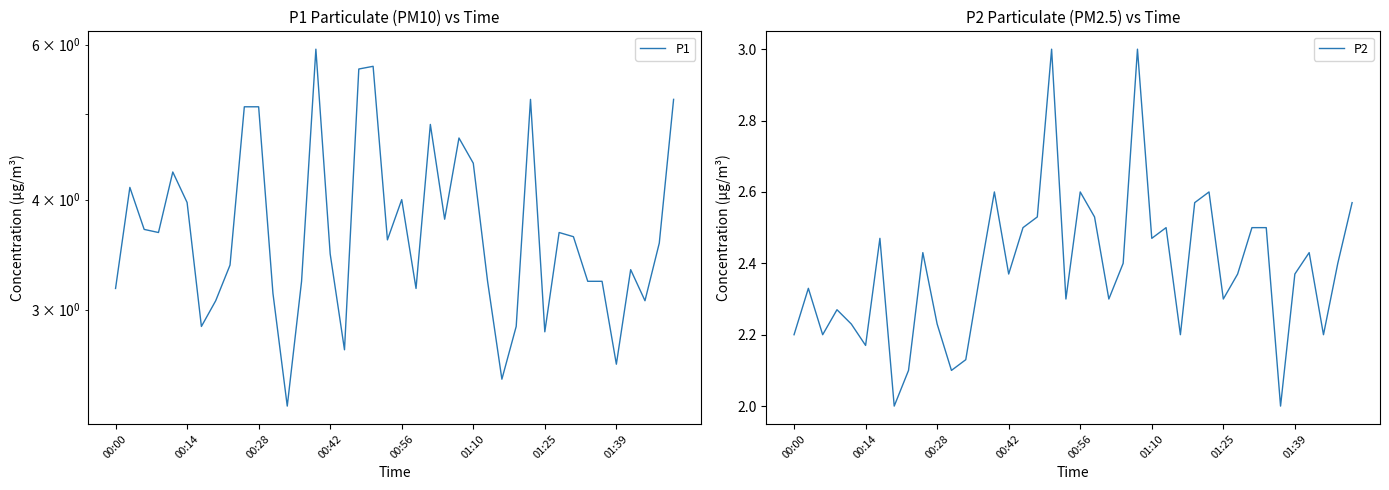

Is it true that P2 equals 1.4 at 00:28?

False